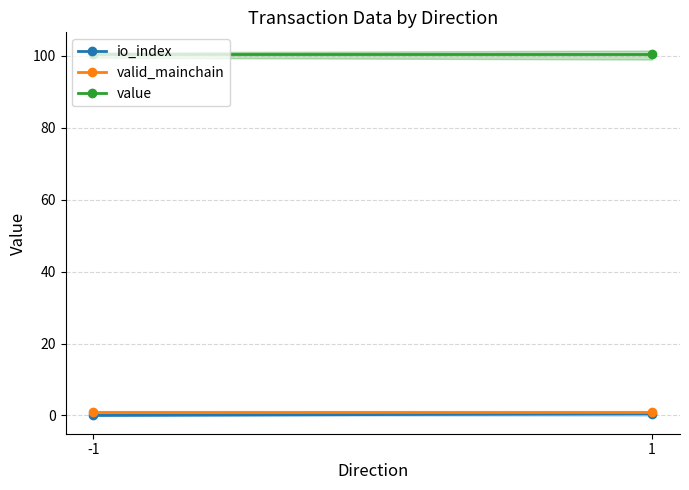

Reading right to left, what are all the values shown in this chart?

io_index: 1=0.5	-1=0.0
valid_mainchain: 1=1.0	-1=1.0
value: 1=100.5	-1=100.5